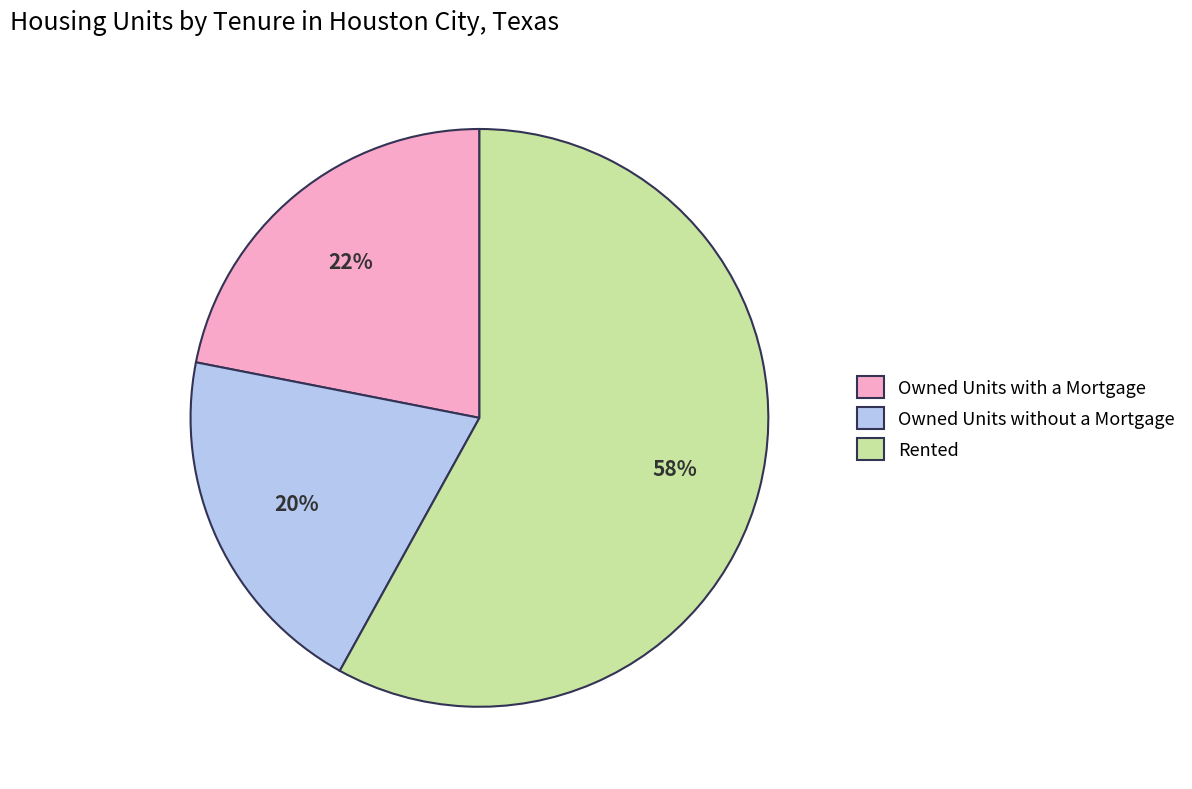

What is the largest slice in the pie chart?

Rented